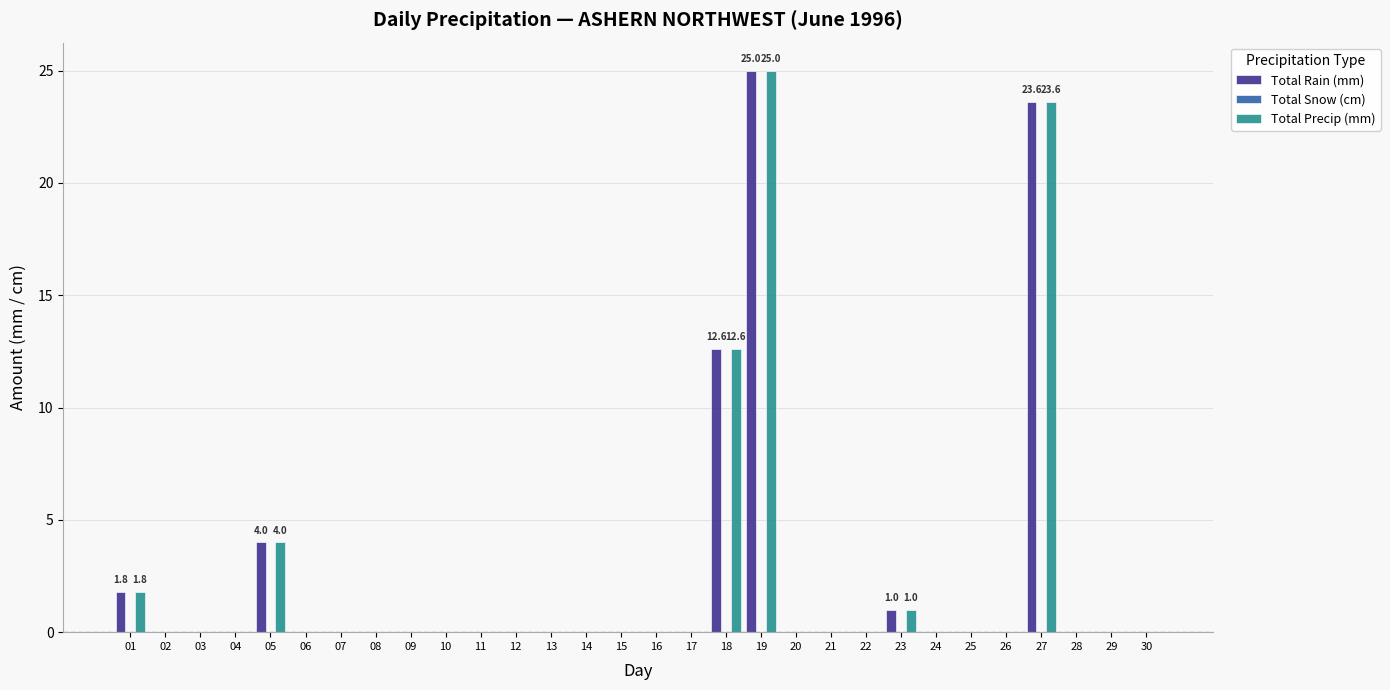

The value of Total Precip (mm) at 18 is 3.0. True or false?

False